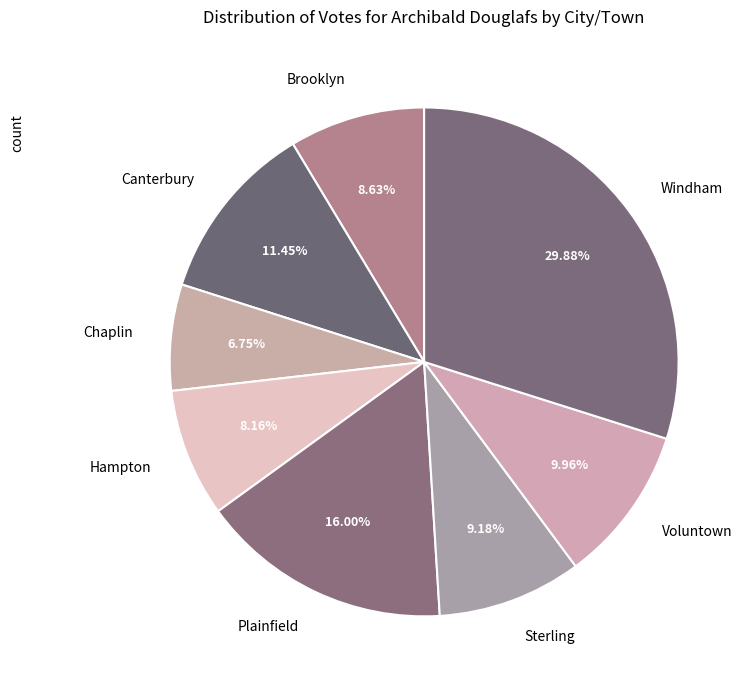

What percentage is the Voluntown slice, to the nearest percent?

10%